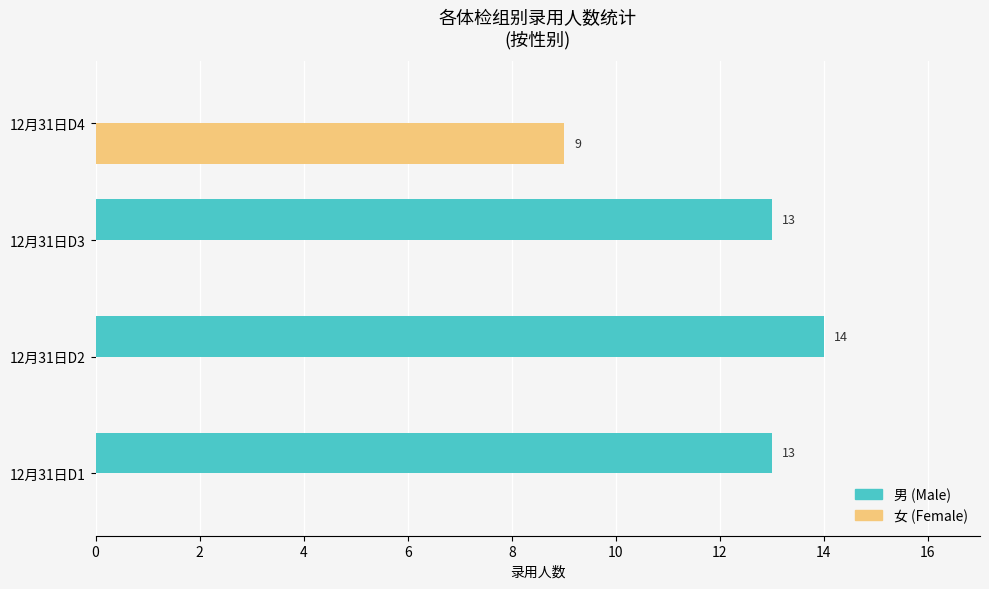

What are all the series names shown in the legend?

男 (Male), 女 (Female)